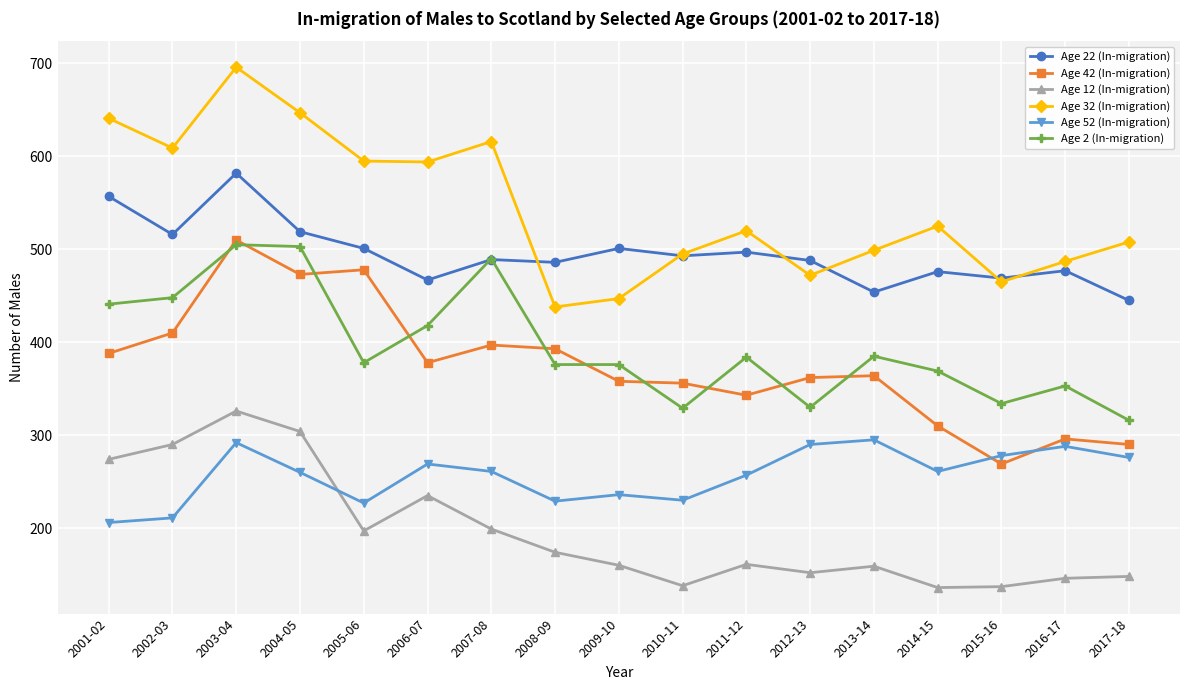

What is the label of the 9th point from the right?

2009-10